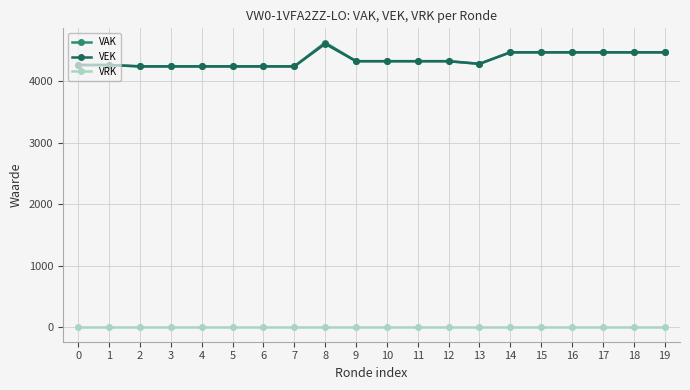

What is the difference between the highest and lowest values at 6?

4236